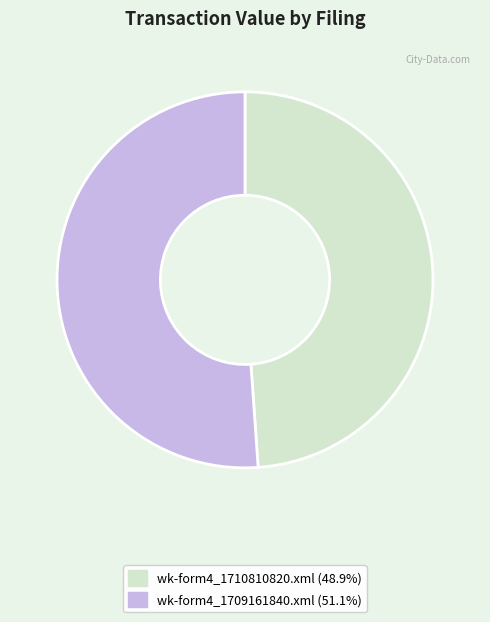

Does wk-form4_1710810820.xml represent more than half of the total?

No